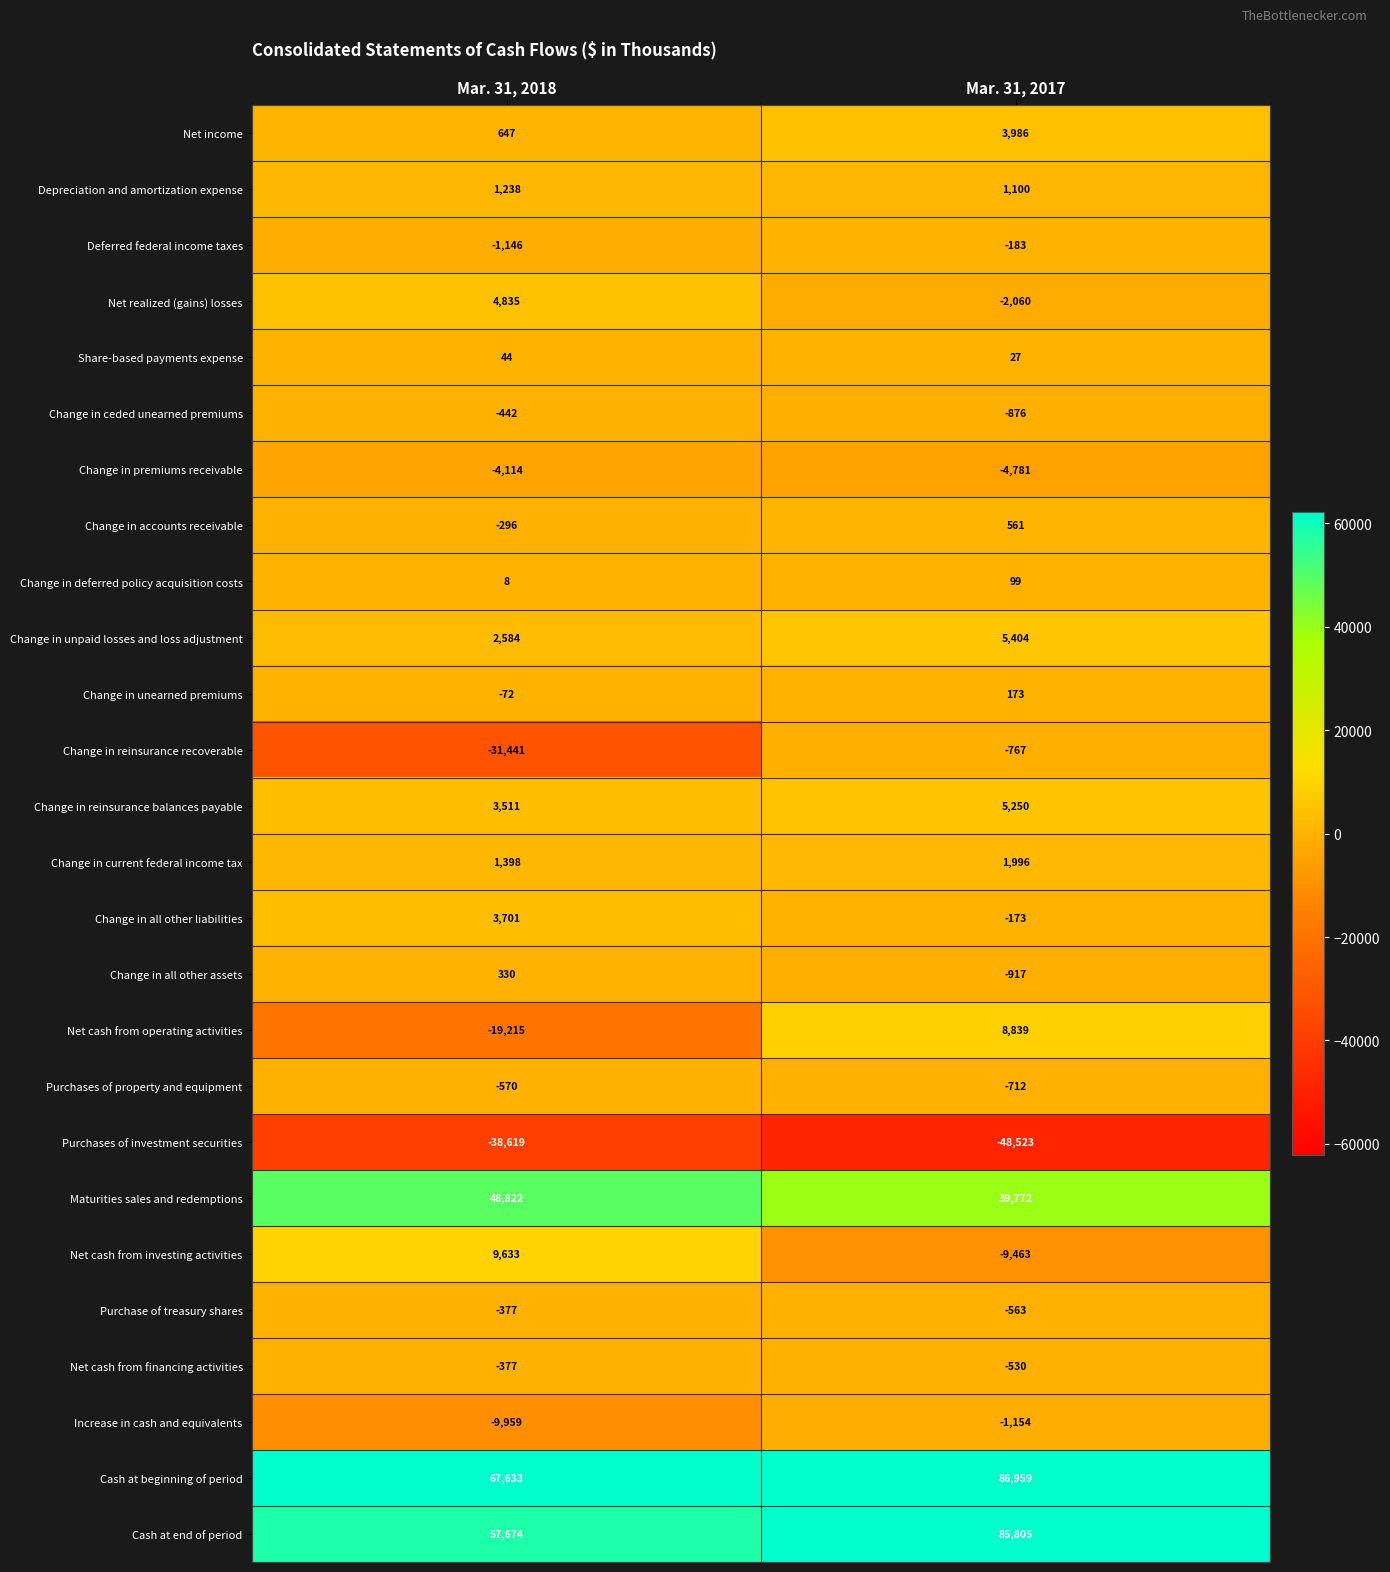

At which category is the sum across all series the highest?

Mar. 31, 2017